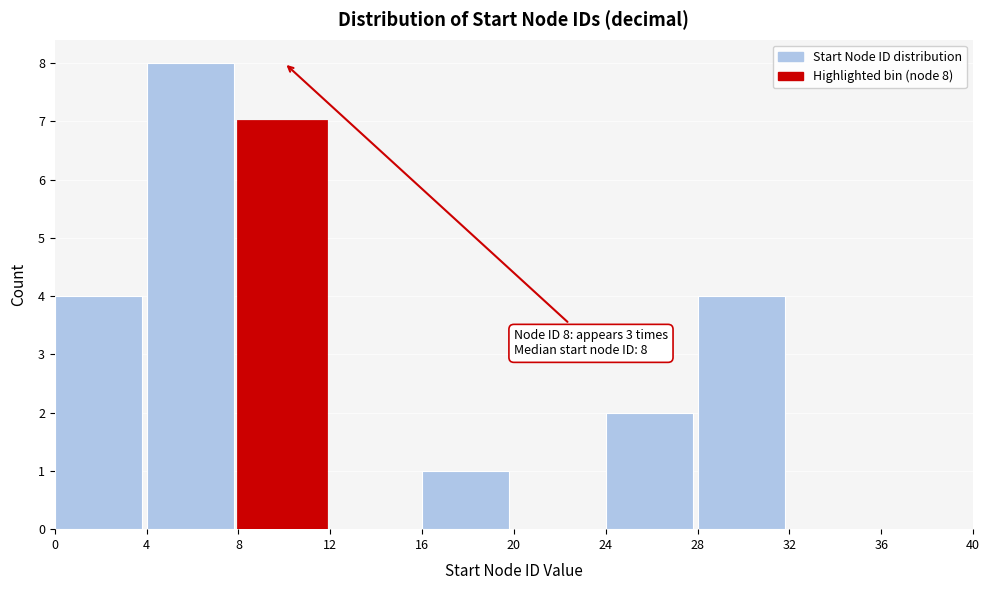

Over which range of the x-axis is the bar tallest?

4 to 8